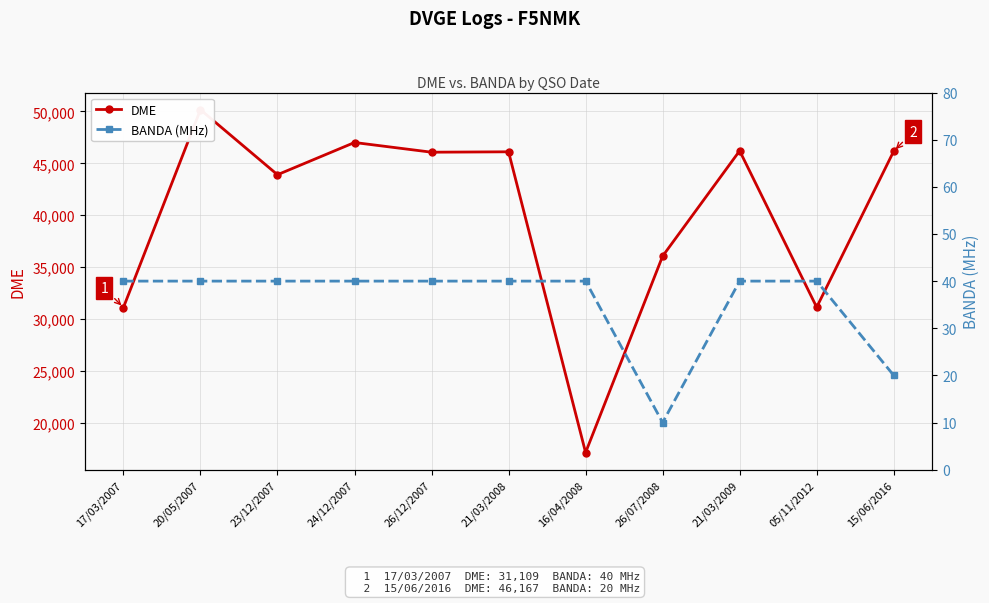

List the series in order of their overall mean, highest first.

DME, BANDA (MHz)